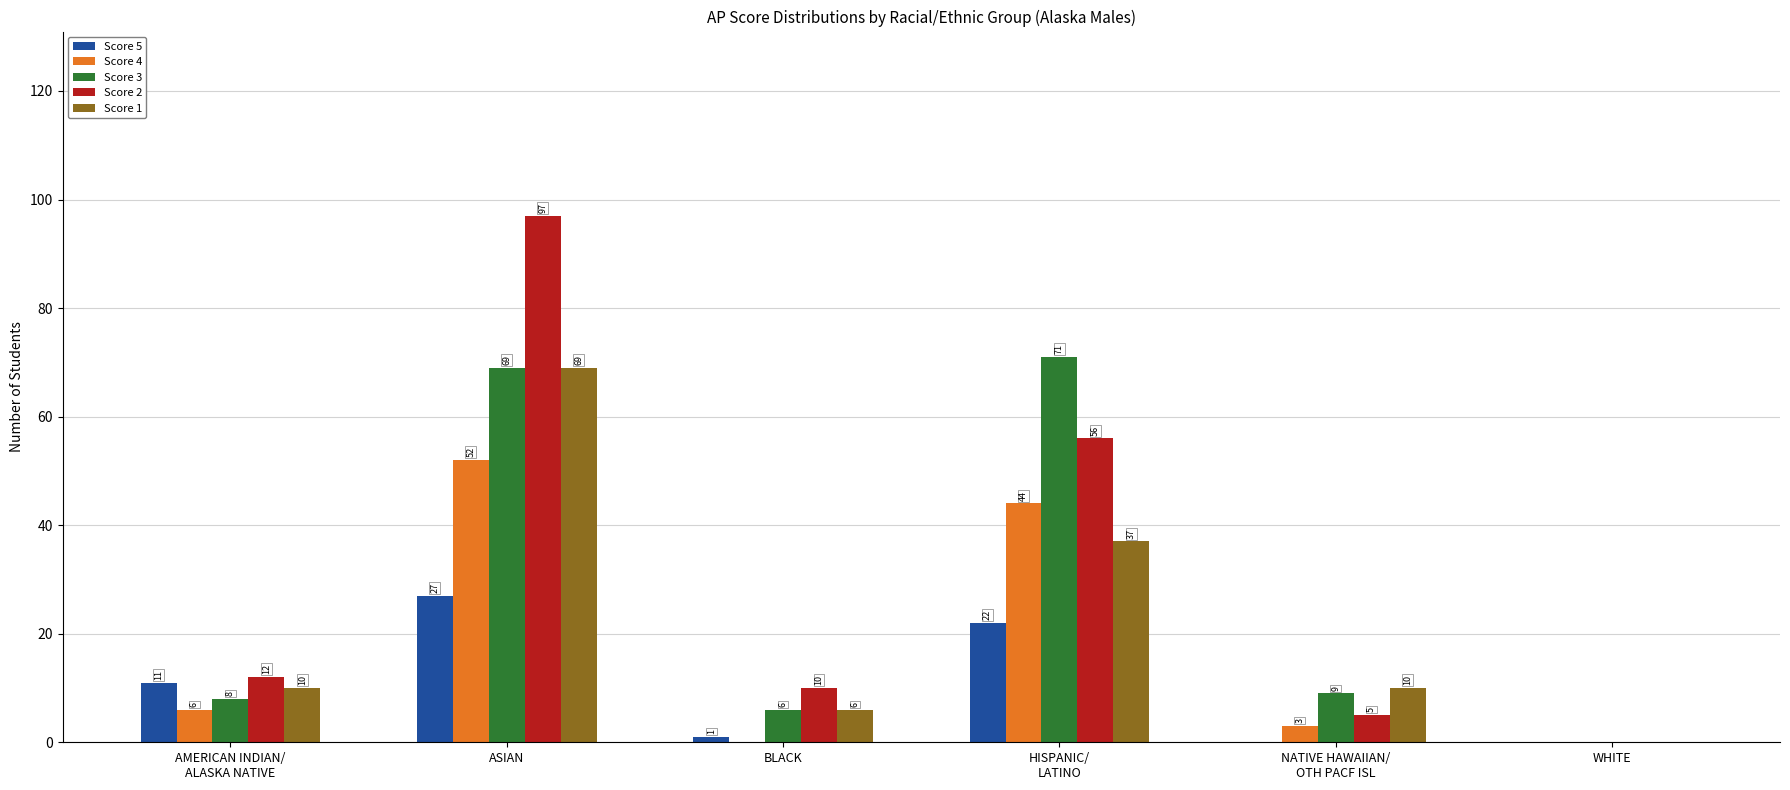

Reading left to right, list all the values displayed in this chart.

Score 5: 11	27	1	22	0	0
Score 4: 6	52	0	44	3	0
Score 3: 8	69	6	71	9	0
Score 2: 12	97	10	56	5	0
Score 1: 10	69	6	37	10	0